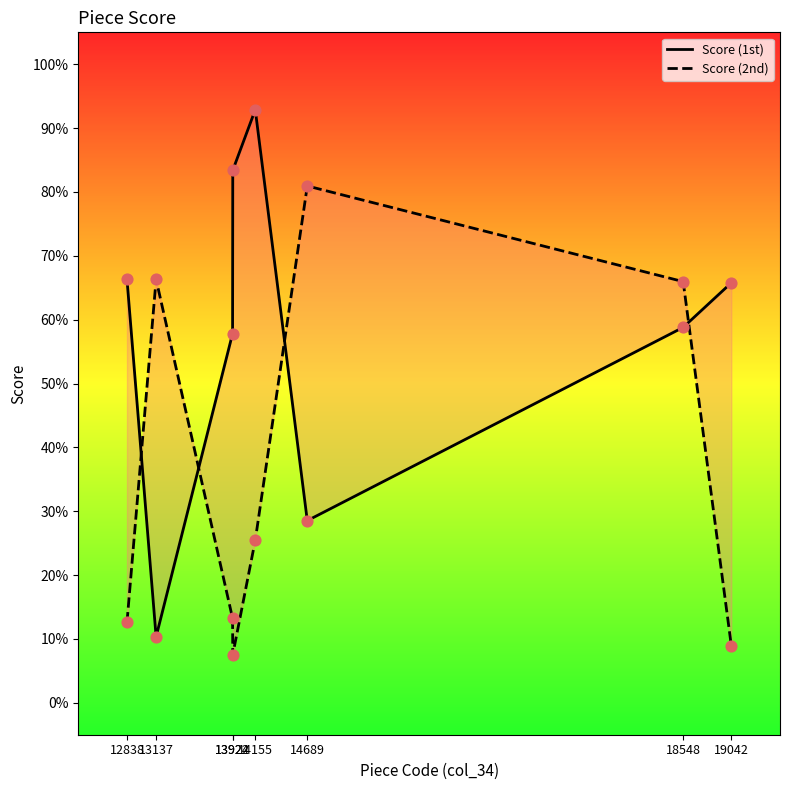

Which series has the largest total across all categories?

Score (1st)